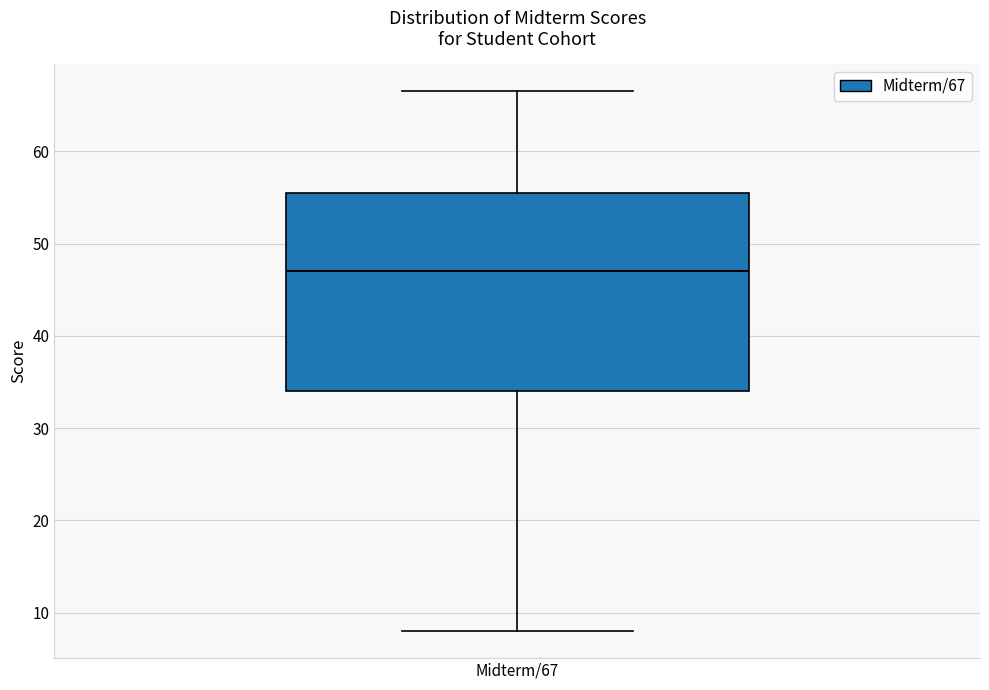

Transcribe this box plot: give where the median line is, the range the box spans, and where the two whiskers end, as read against the y-axis. The values are not printed on the chart, so give them approximately, as read against the axis.

median 47, box 34 to 56, whiskers 8 to 67